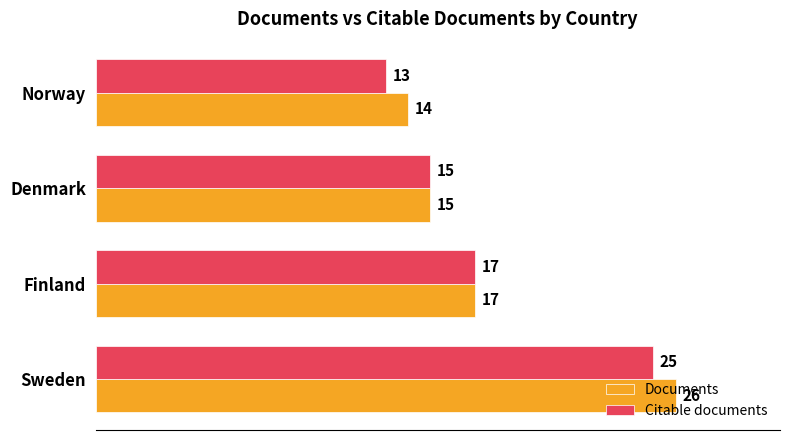

The value of Citable documents at Denmark is 15. True or false?

True